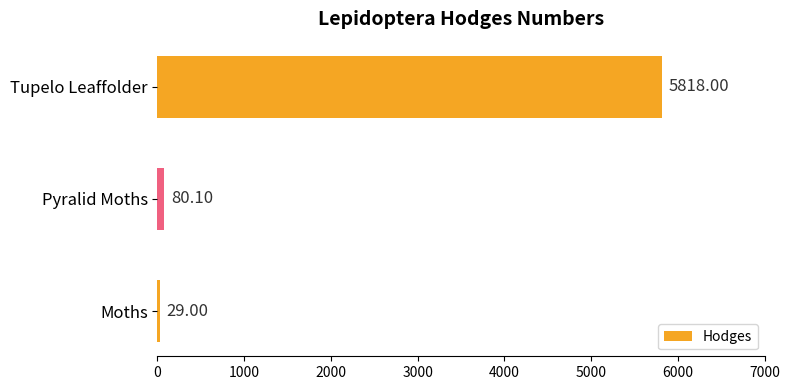

Rank the categories by value from highest to lowest.

Tupelo Leaffolder, Pyralid Moths, Moths